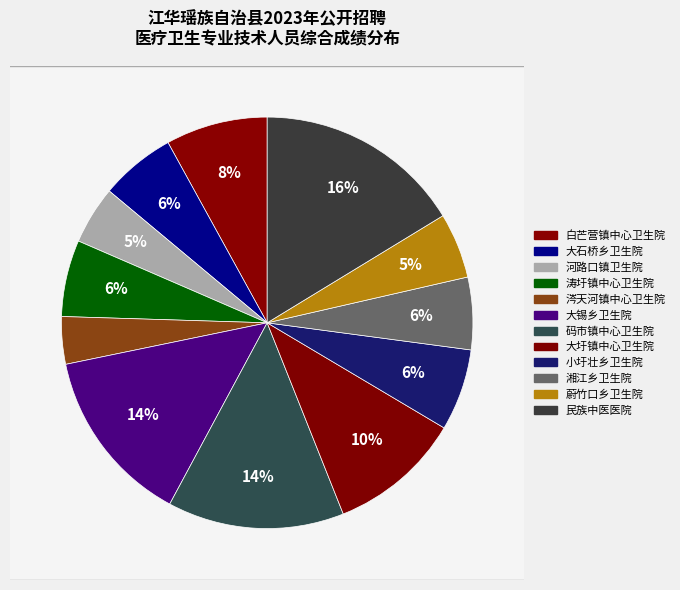

Does 32 account for over 50% of the chart?

No